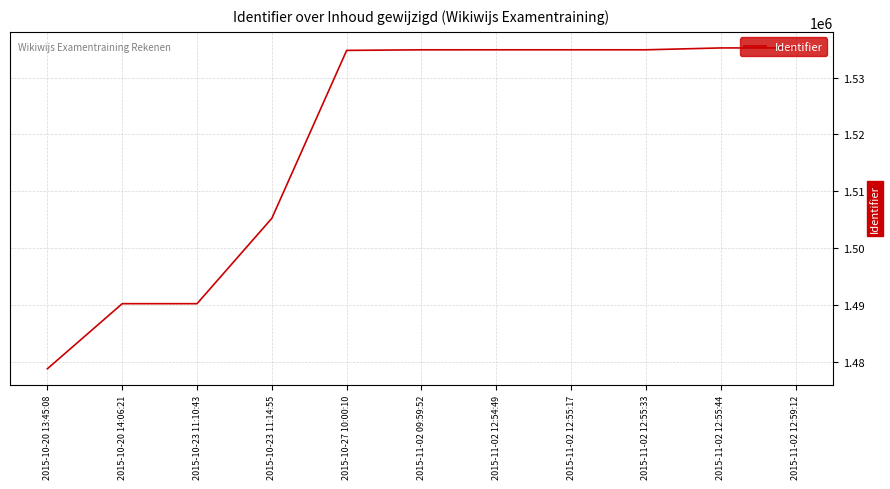

At which label is the value closest to 1507009?

2015-10-23 11:14:55